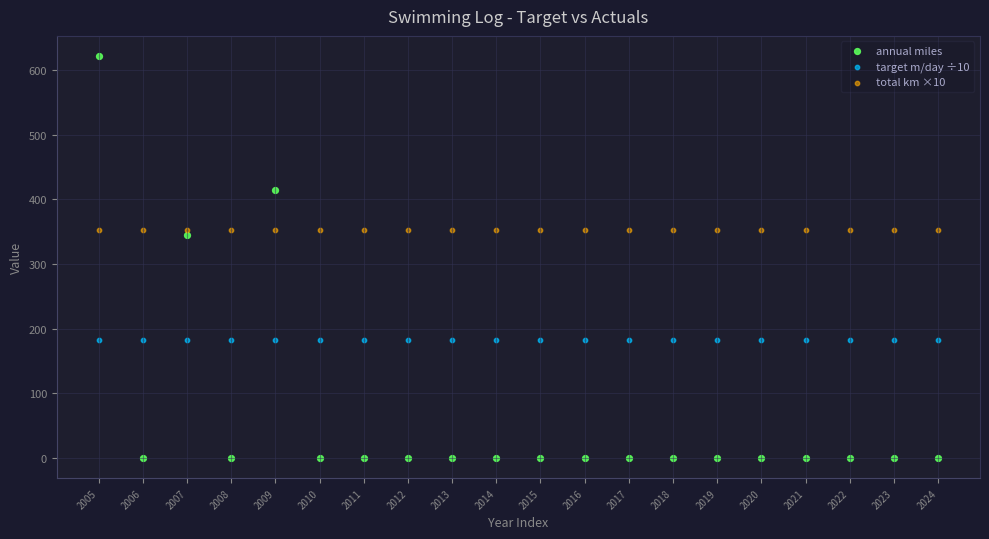

Which series reaches the maximum Y coordinate?

annual miles